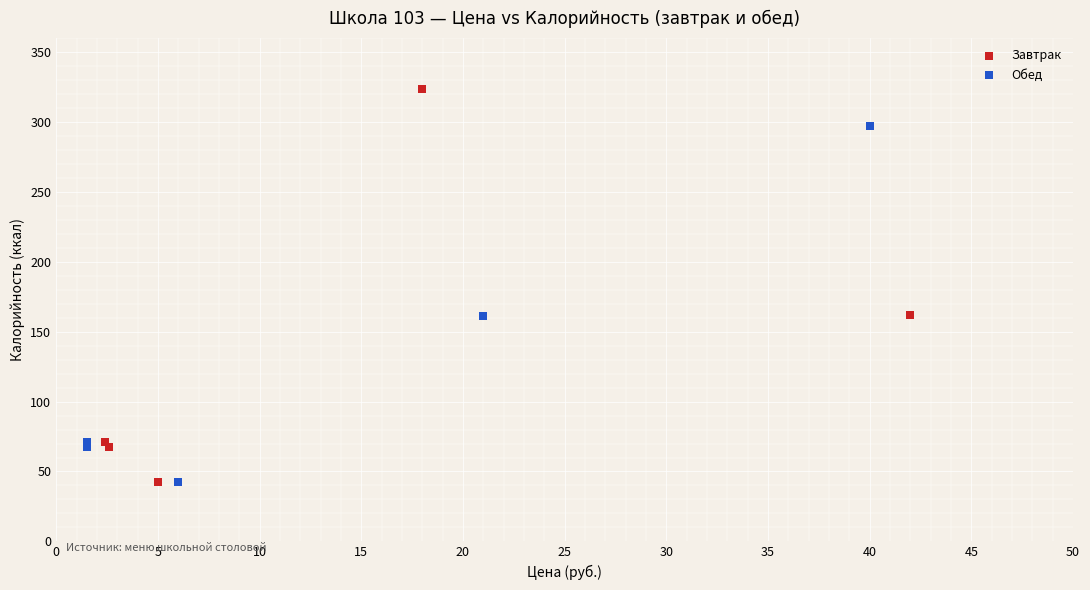

Which series has the widest spread of Y values?

Завтрак